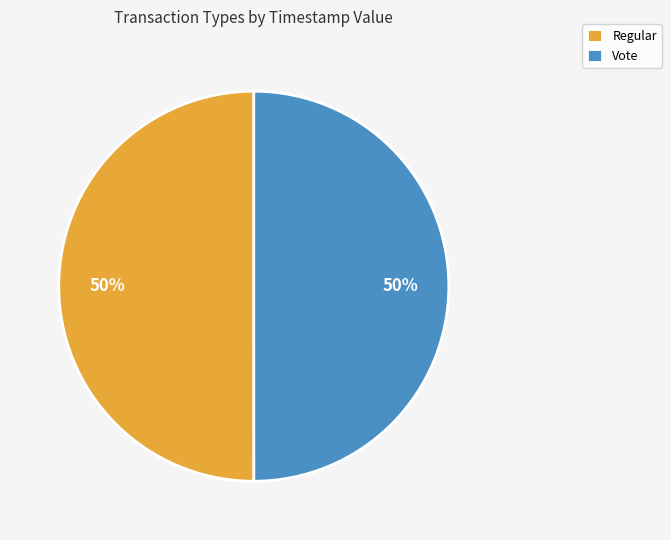

What percentage is the Vote slice, to the nearest percent?

50%